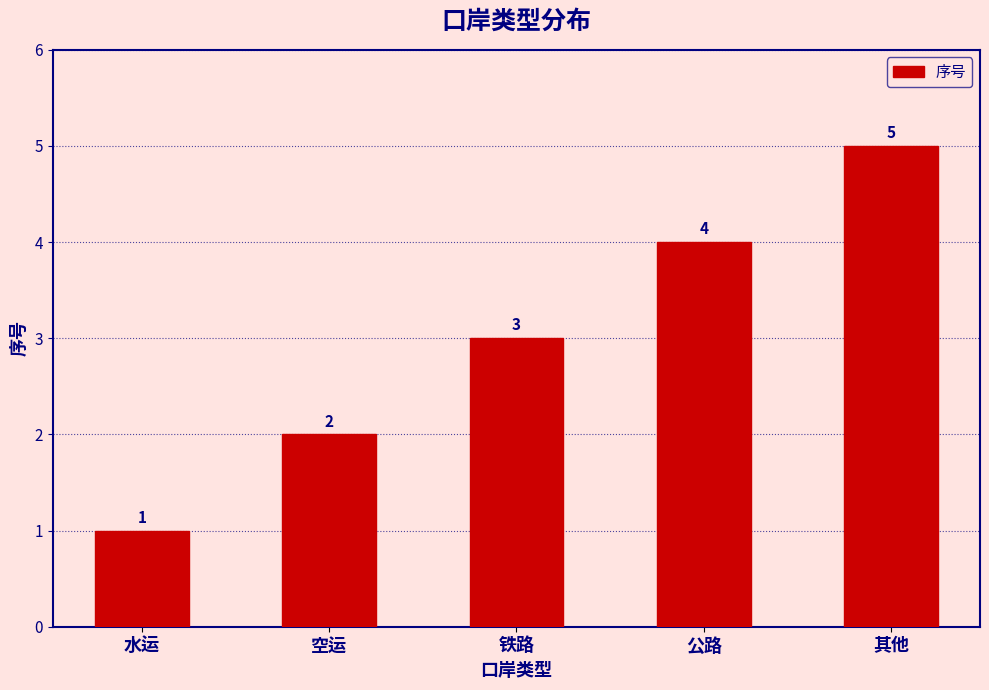

What is the maximum value shown in the chart?

5